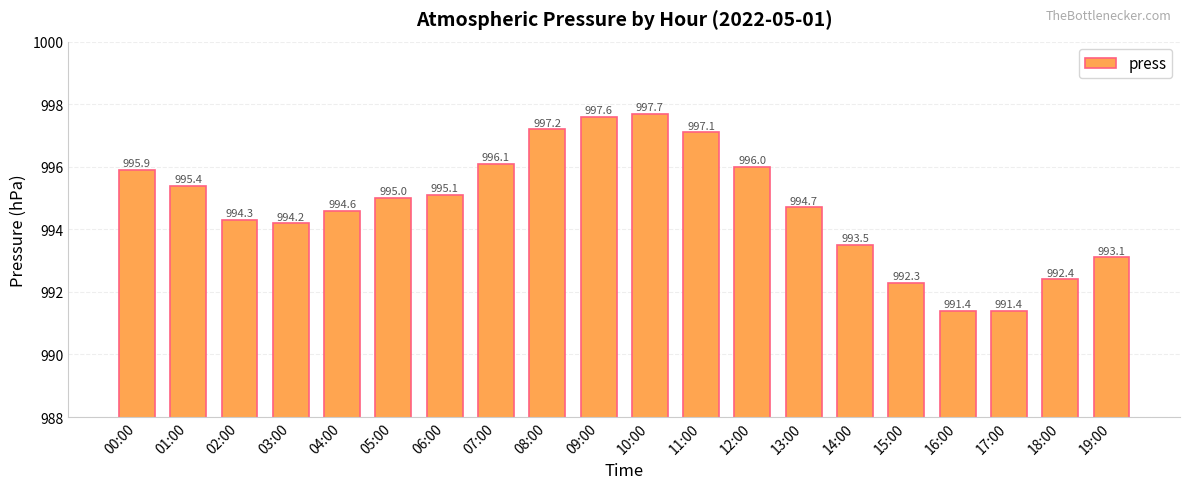

What is the difference between the maximum and minimum values?

6.3